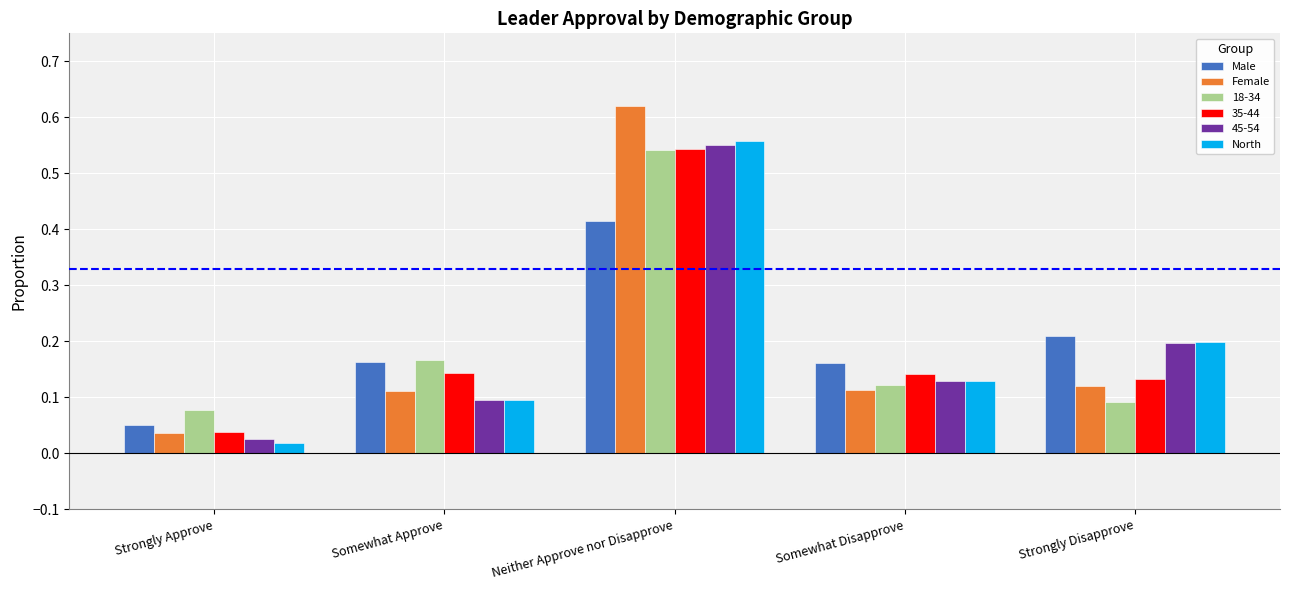

Is the value of Male at Strongly Disapprove greater than the value of North at Somewhat Approve?

Yes